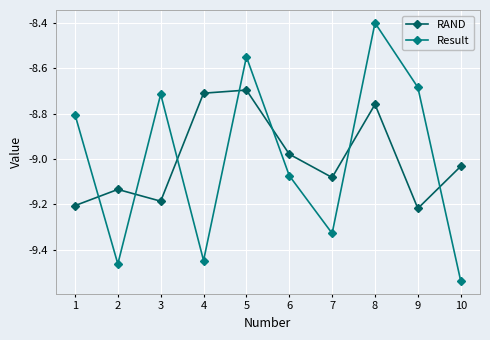

Between which two adjacent categories do Result and RAND first intersect?

1 and 2